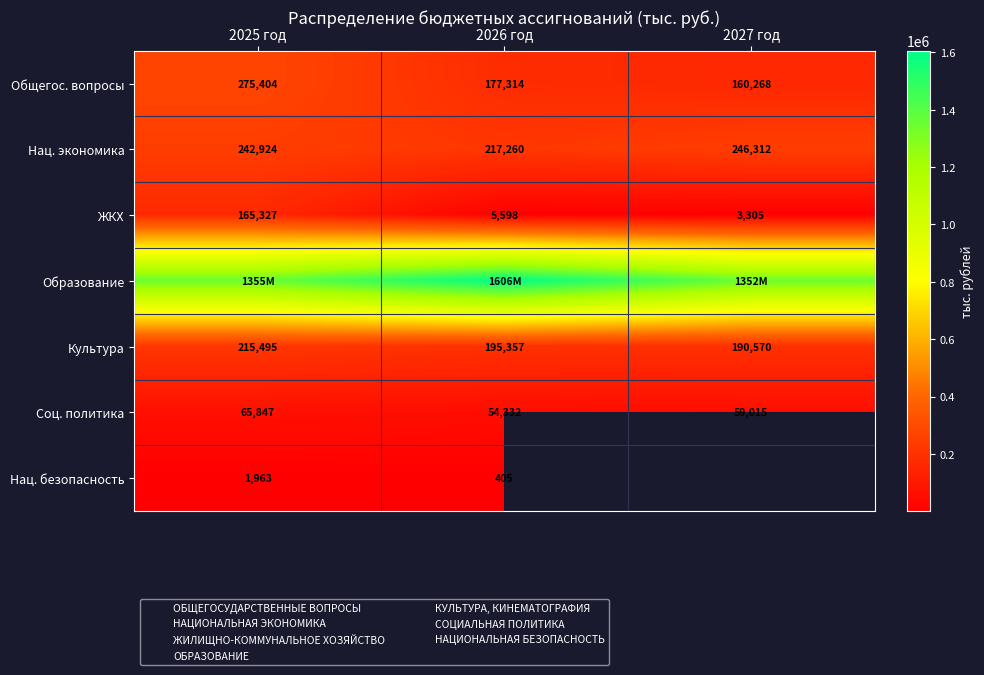

What is the difference between the Общегос. вопросы values at 2025 год and 2027 год?

115136.7